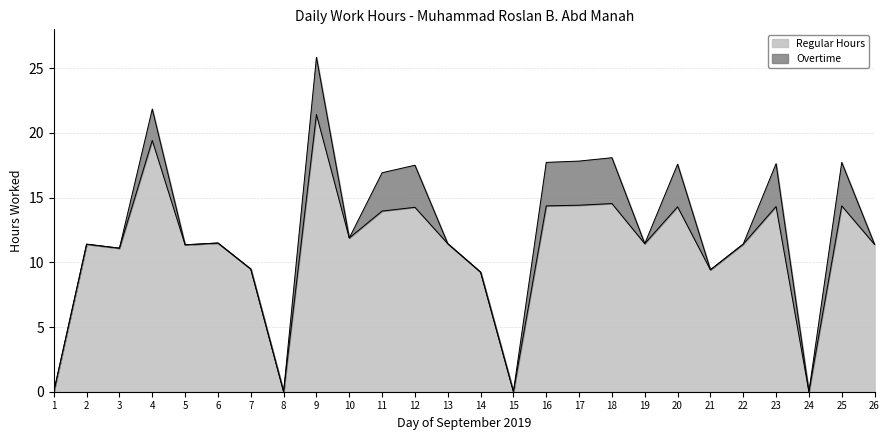

What is the change in value from 15 to 22?

+11.4